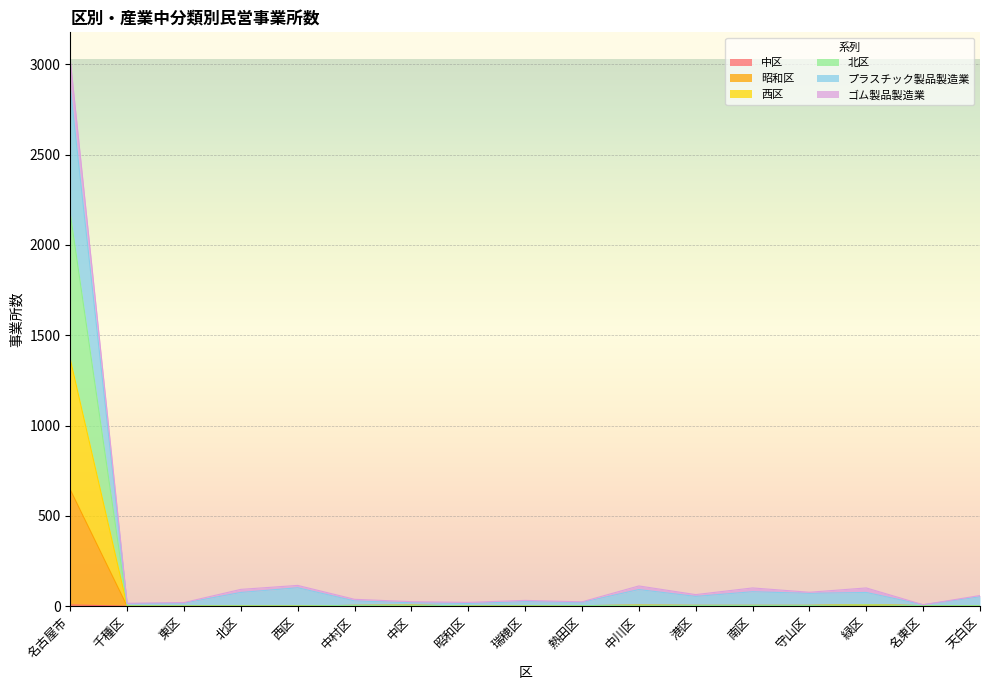

Is it true that 北区 equals 4 at 中村区?

True